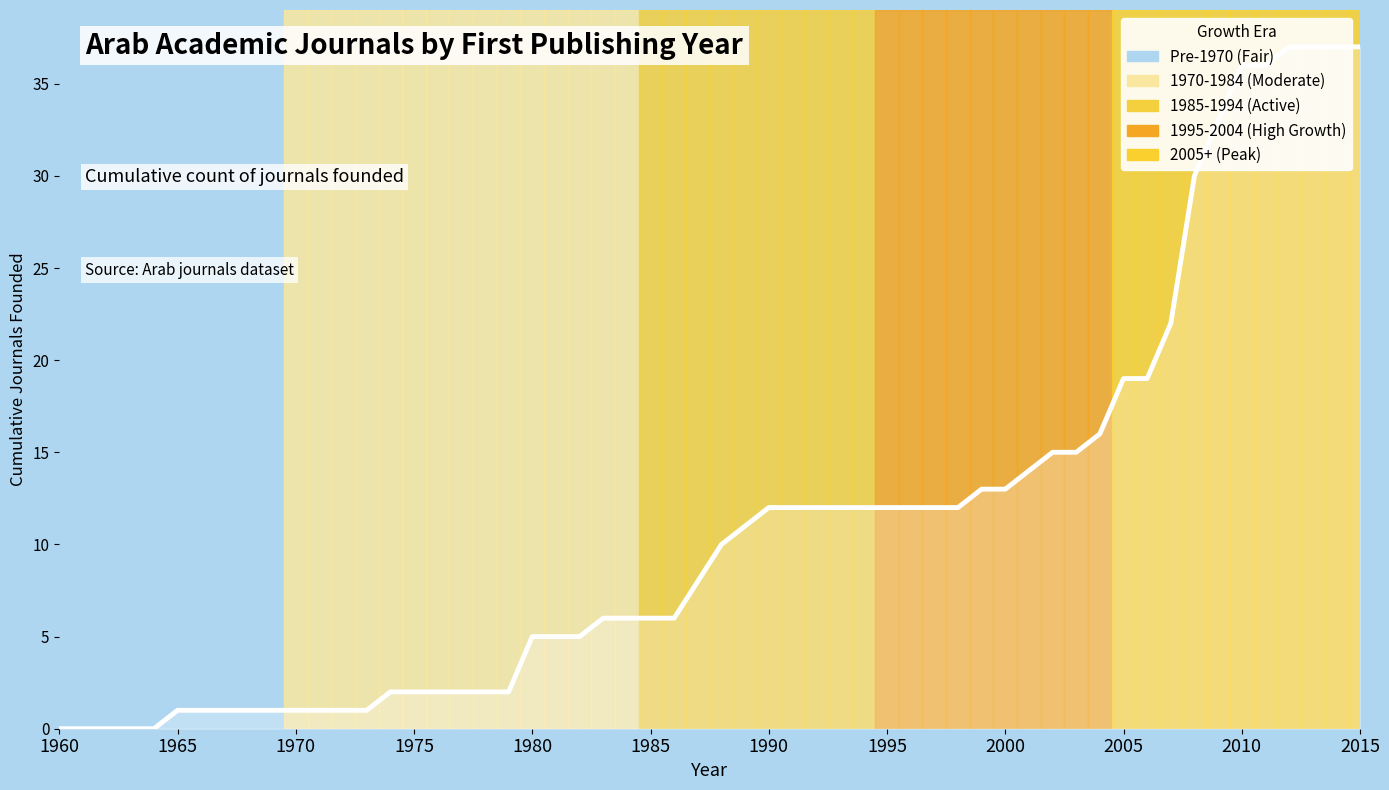

How many distinct data groups are displayed?

1